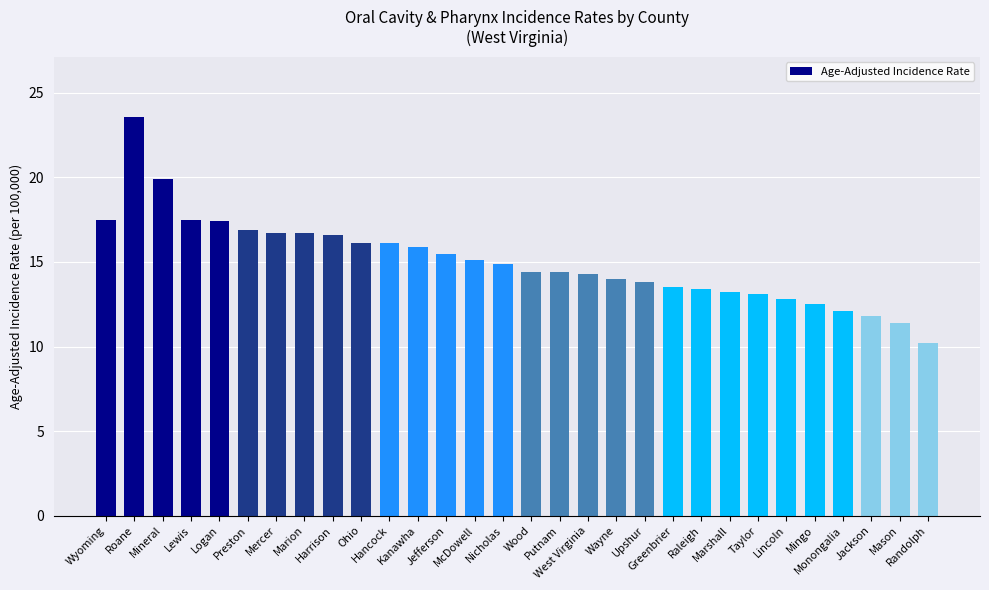

What is the minimum value shown in the chart?

10.2